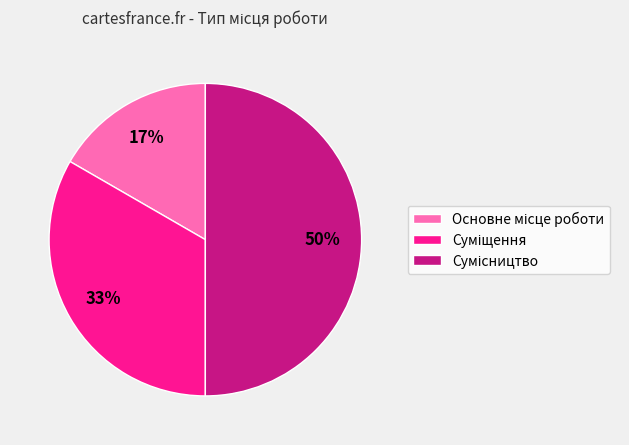

To the nearest percent, what is the average slice percentage?

33%